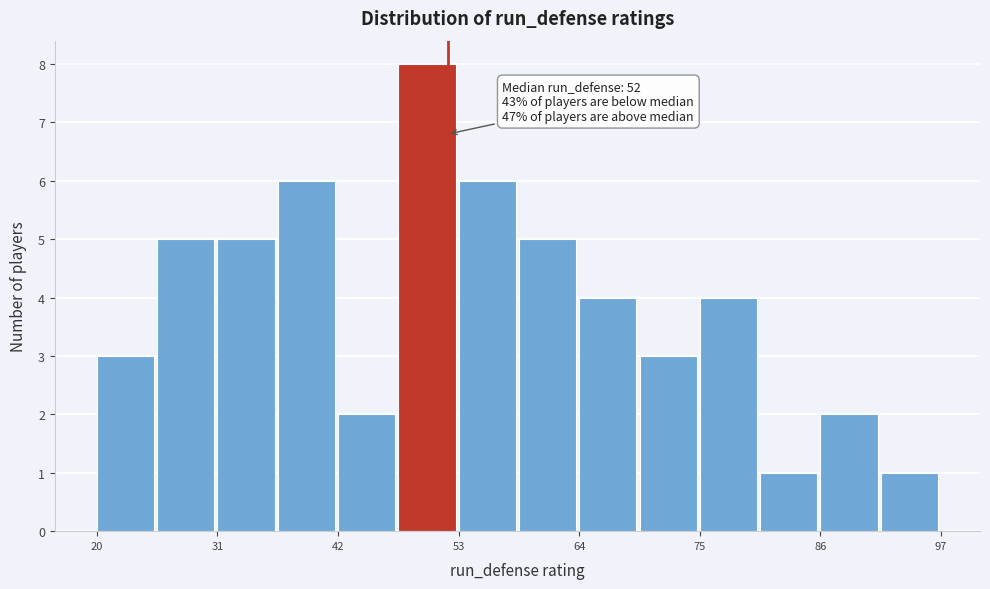

Read against the x-axis, roughly where is the centre of the tallest bar?

50